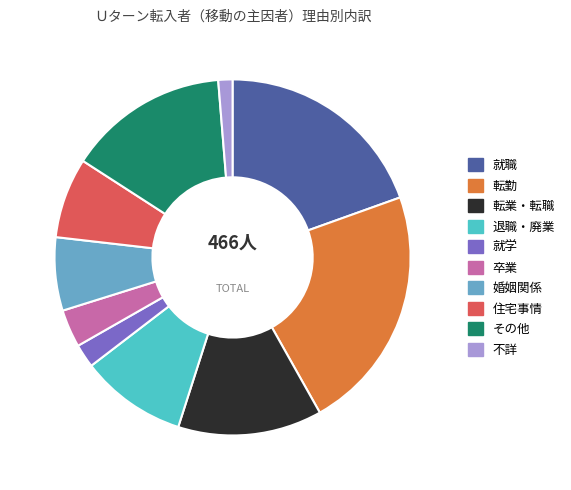

Approximately how many times larger is the value at 住宅事情 compared to 転勤?

0.3